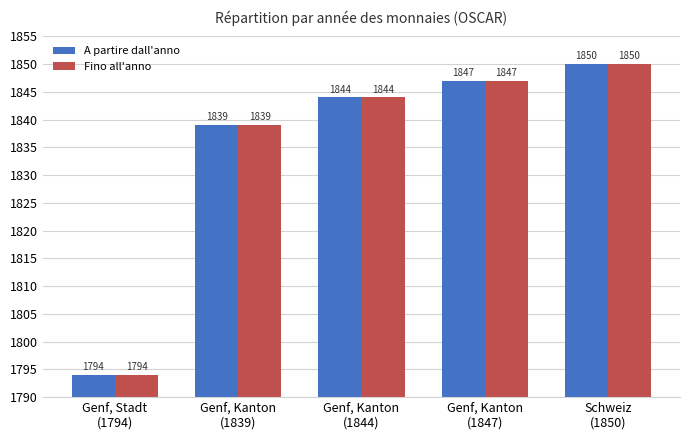

How many distinct data groups are displayed?

2